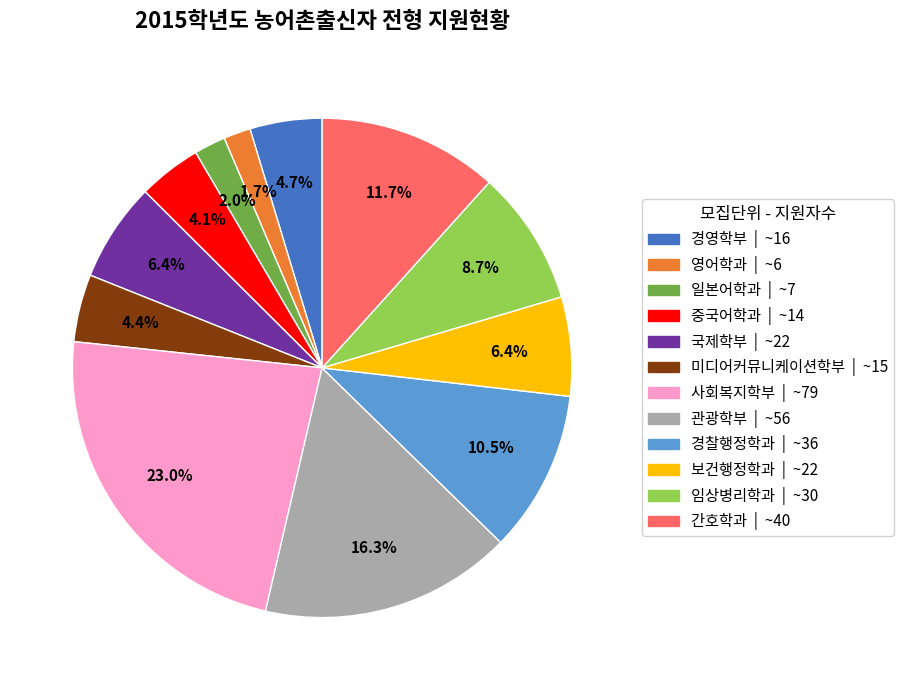

How many segments does this pie chart have?

12